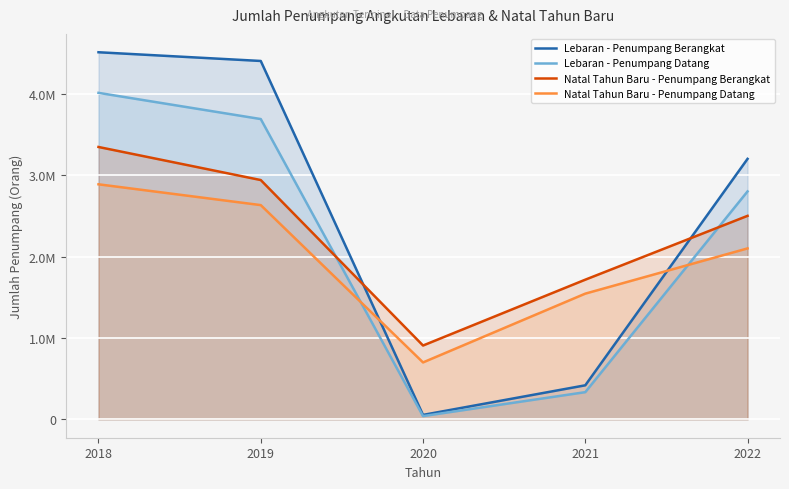

Which series changed the most between 2018 and 2022?

Lebaran - Penumpang Berangkat